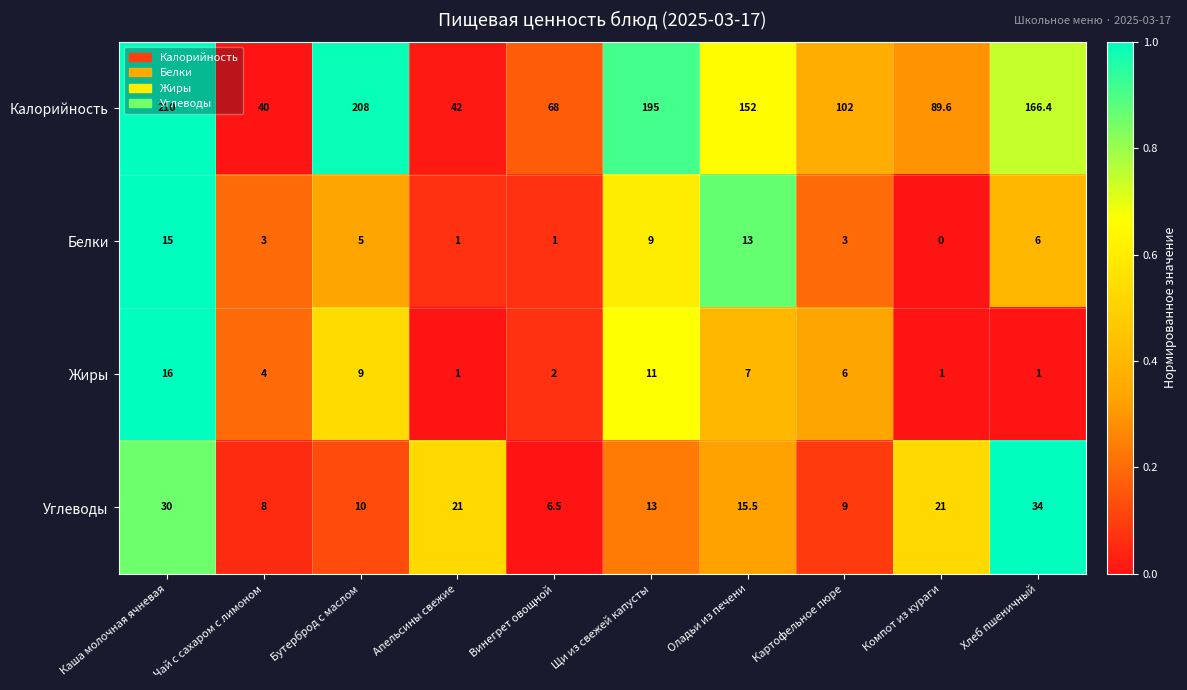

The Жиры series shows 16.0 at Каша молочная ячневая. True or false?

True